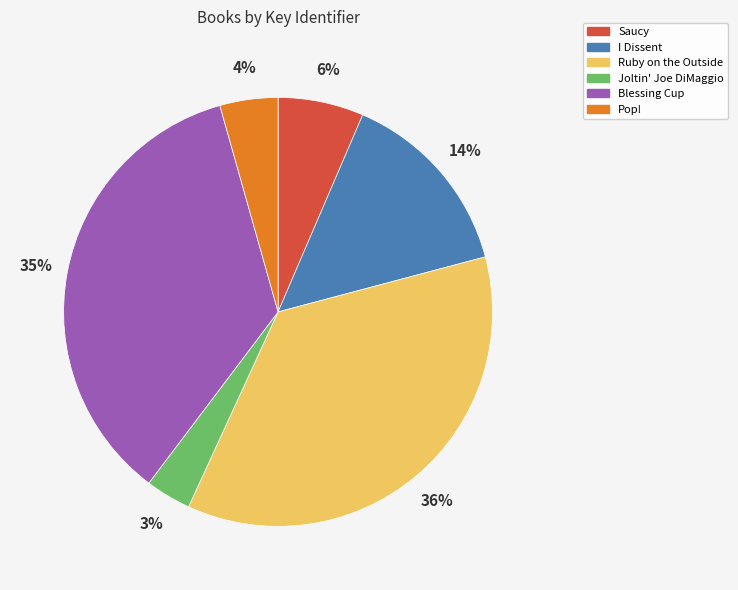

What is the largest slice in the pie chart?

Ruby on the Outside